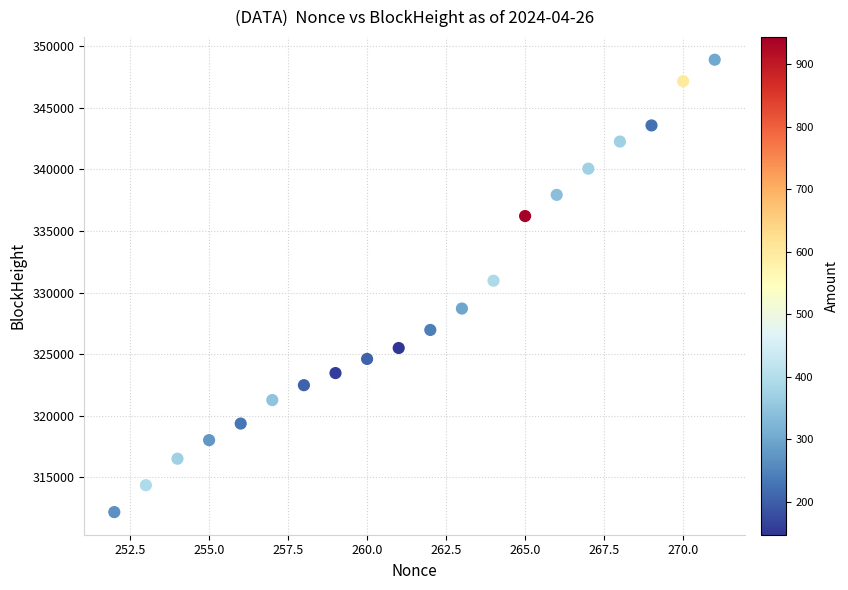

What is the range of Y values (max minus min)?

36723